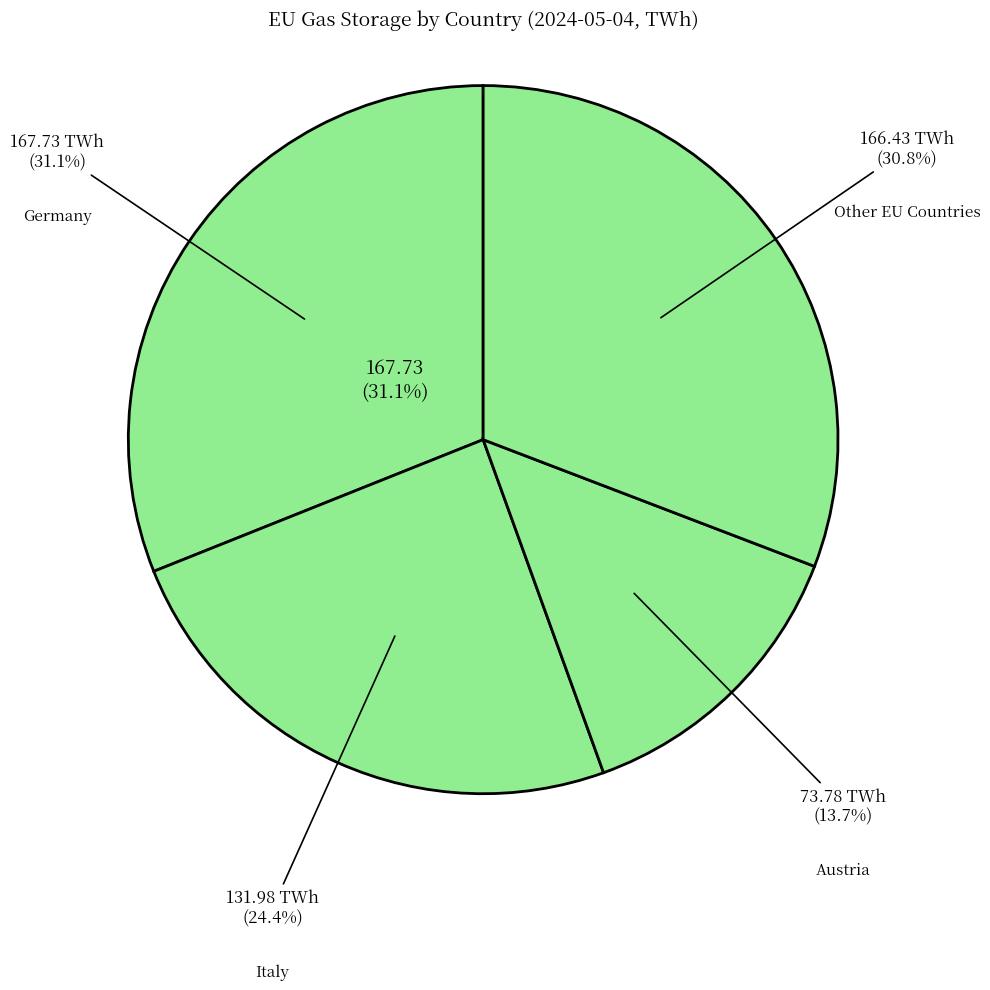

What percentage is the Italy slice, to the nearest percent?

24%